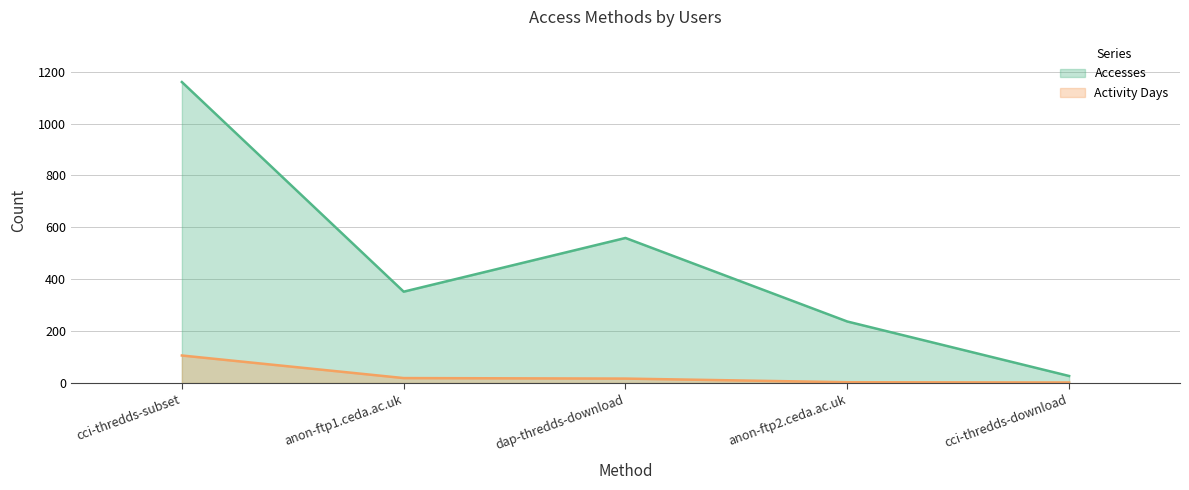

How many lines are shown in the chart?

2